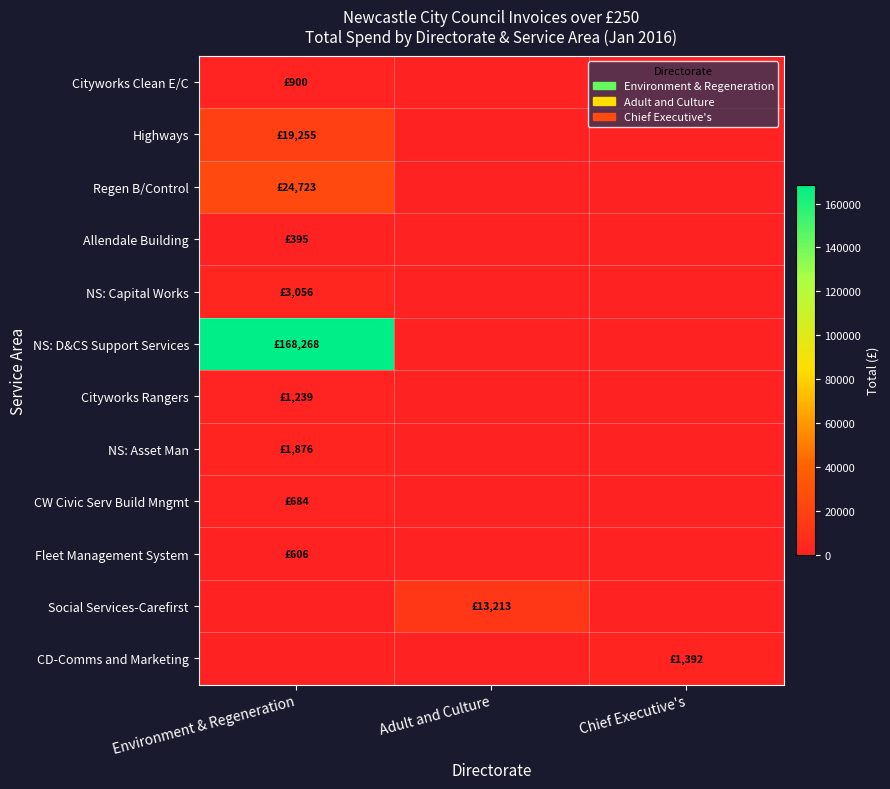

Reading left to right, list all the values displayed in this chart.

Cityworks Clean E/C: Environment & Regeneration=900.0	Adult and Culture=0.0	Chief Executive's=0.0
Highways: Environment & Regeneration=19255.1	Adult and Culture=0.0	Chief Executive's=0.0
Regen B/Control: Environment & Regeneration=24723.0	Adult and Culture=0.0	Chief Executive's=0.0
Allendale Building: Environment & Regeneration=395.0	Adult and Culture=0.0	Chief Executive's=0.0
NS: Capital Works: Environment & Regeneration=3056.0	Adult and Culture=0.0	Chief Executive's=0.0
NS: D&CS Support Services: Environment & Regeneration=168268.1	Adult and Culture=0.0	Chief Executive's=0.0
Cityworks Rangers: Environment & Regeneration=1238.8	Adult and Culture=0.0	Chief Executive's=0.0
NS: Asset Man: Environment & Regeneration=1875.5	Adult and Culture=0.0	Chief Executive's=0.0
CW Civic Serv Build Mngmt: Environment & Regeneration=683.6	Adult and Culture=0.0	Chief Executive's=0.0
Fleet Management System: Environment & Regeneration=606.5	Adult and Culture=0.0	Chief Executive's=0.0
Social Services-Carefirst: Environment & Regeneration=0.0	Adult and Culture=13213.5	Chief Executive's=0.0
CD-Comms and Marketing: Environment & Regeneration=0.0	Adult and Culture=0.0	Chief Executive's=1392.0